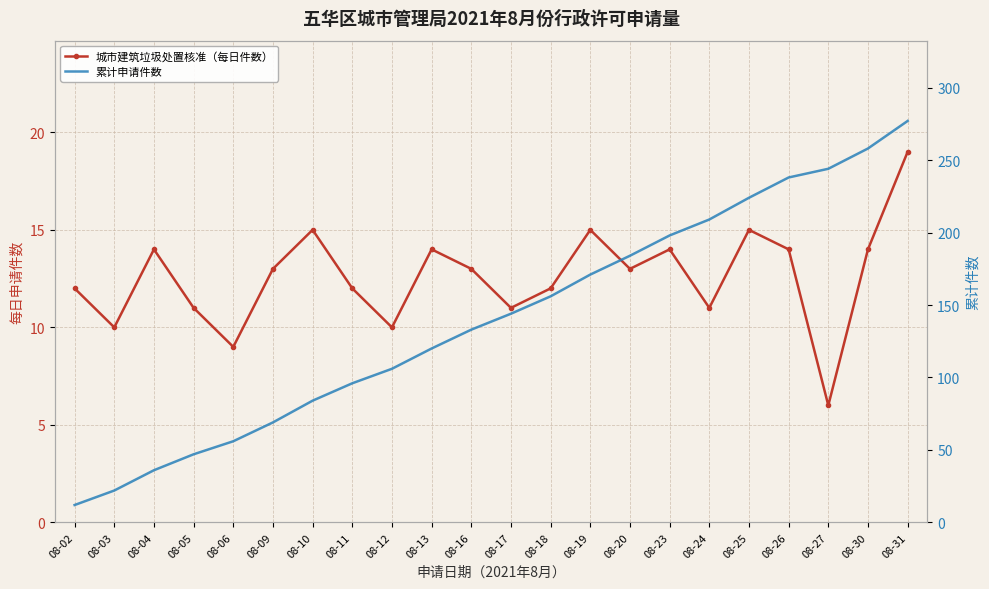

Which category has the highest value across all series?

08-31